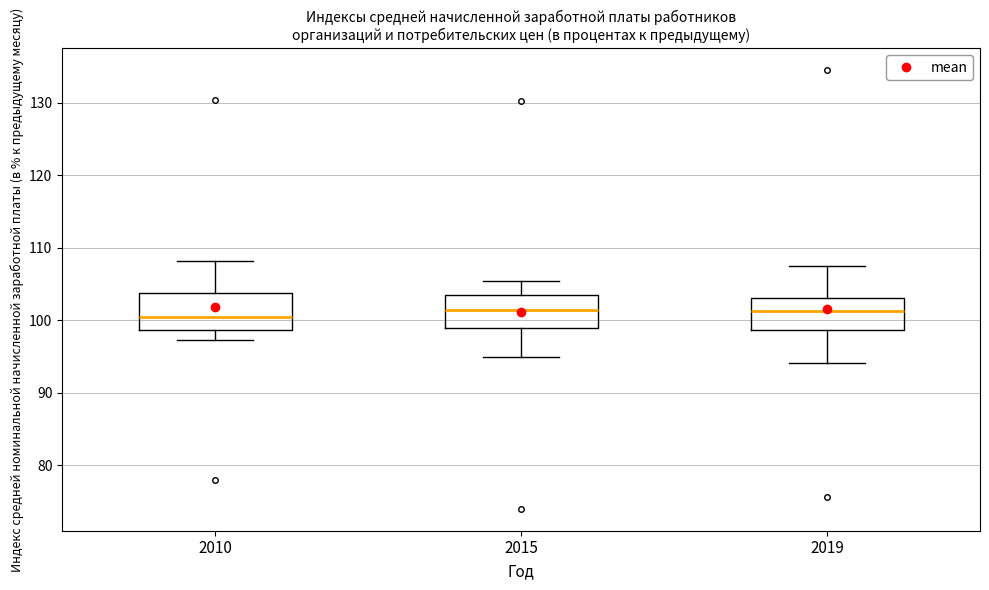

Reading left to right, read every box against the y-axis: the position of its median line, the range the box covers, and the ends of its whiskers. The values are not printed on the chart, so give them approximately, as read against the axis.

2010: median 100, box 99 to 104, whiskers 97 to 108
2015: median 101, box 99 to 103, whiskers 95 to 105
2019: median 101, box 99 to 103, whiskers 94 to 108